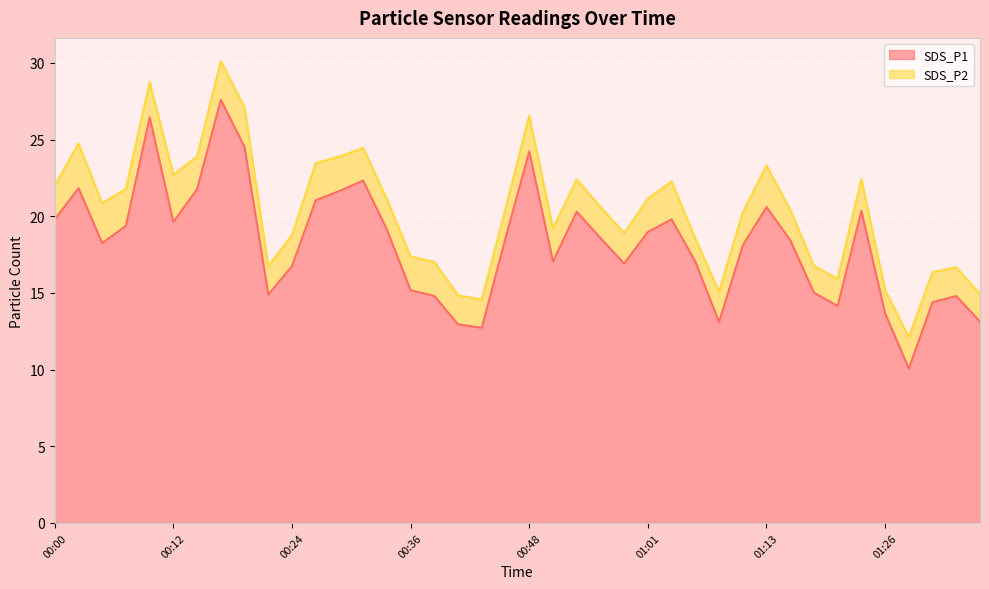

Which category has the highest value across all series?

00:17